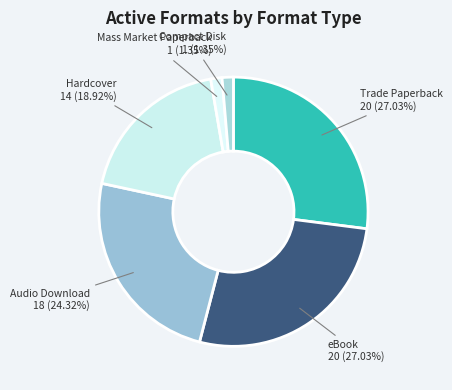

Does Audio Download represent more than half of the total?

No